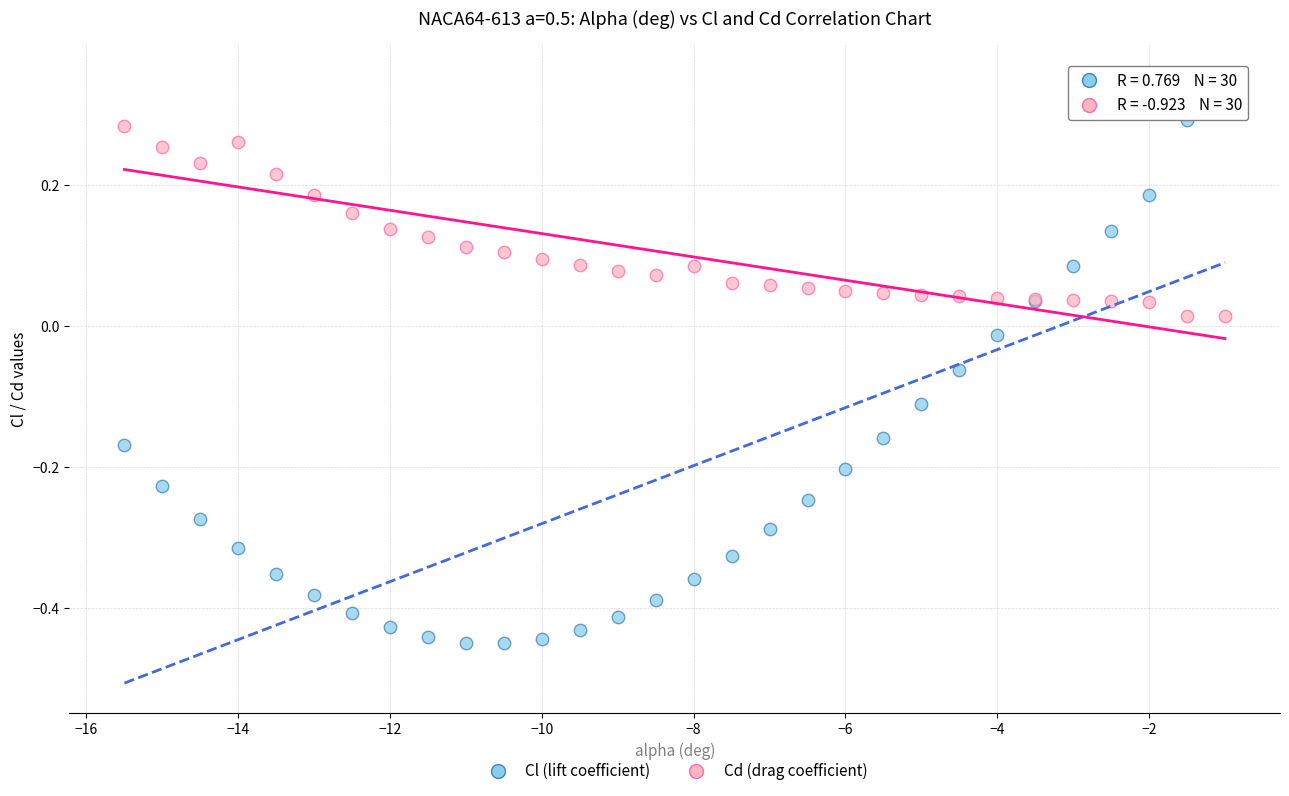

Which series contains the lowest Y value?

Cl (lift coefficient)